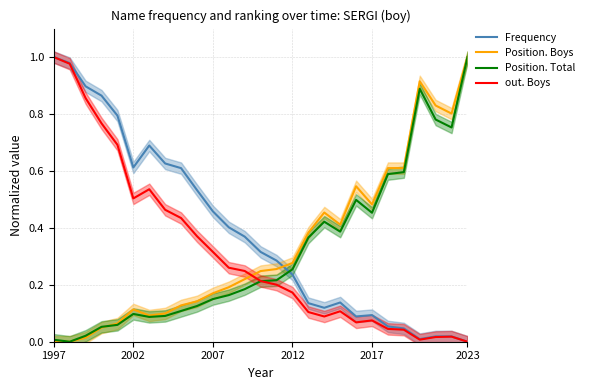

Which series has the widest spread of values?

Frequency